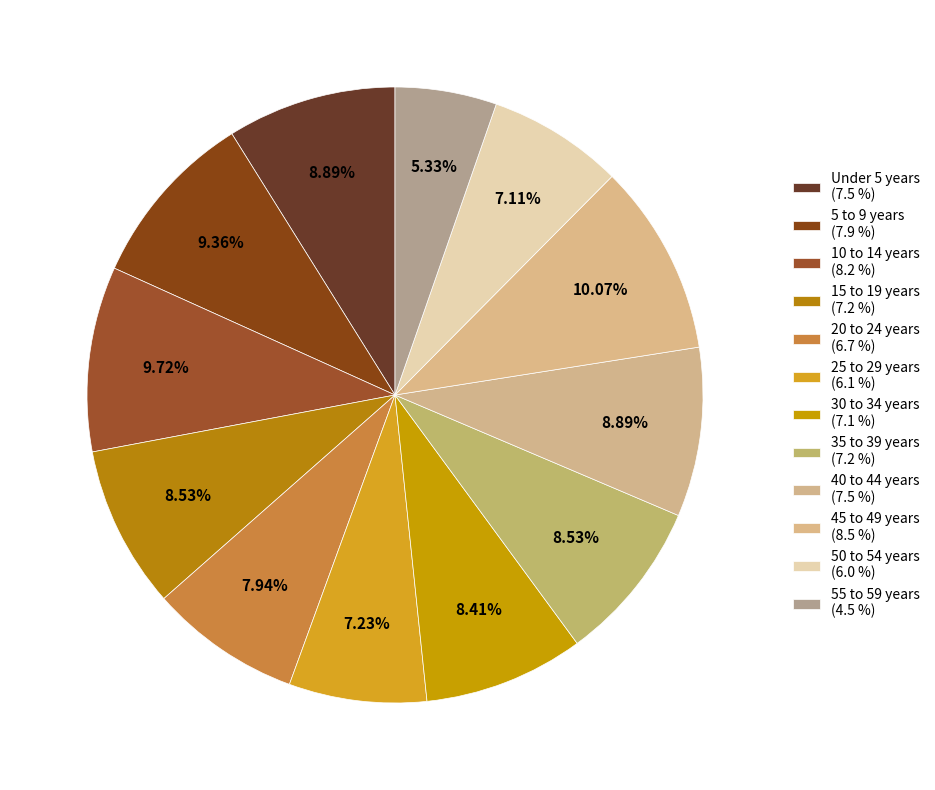

What is the smallest slice in the pie chart?

55 to 59 years